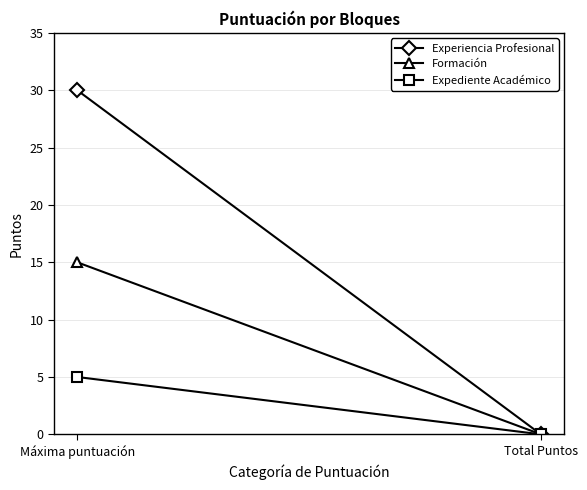

List the series in order of their overall mean, lowest first.

Expediente Académico, Formación, Experiencia Profesional